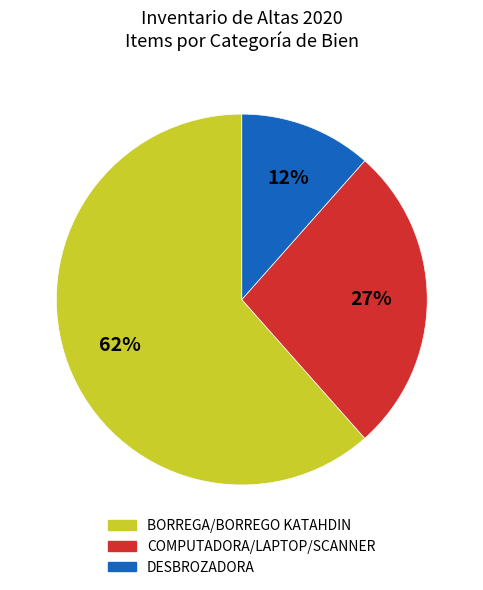

Does any single category account for the majority?

Yes